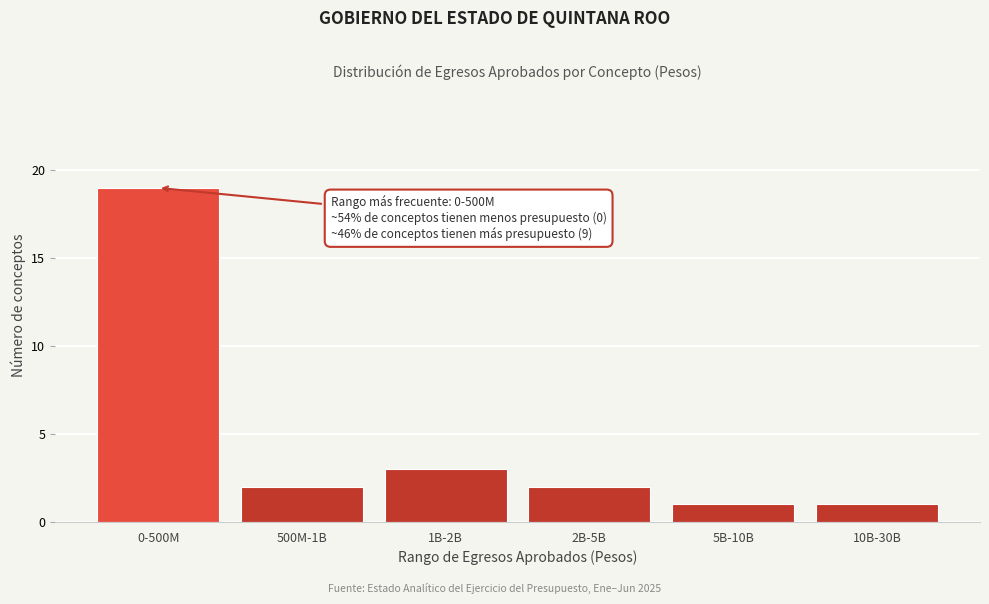

Reading left to right, what are all the values shown in this chart?

0-500M=19	500M-1B=2	1B-2B=3	2B-5B=2	5B-10B=1	10B-30B=1